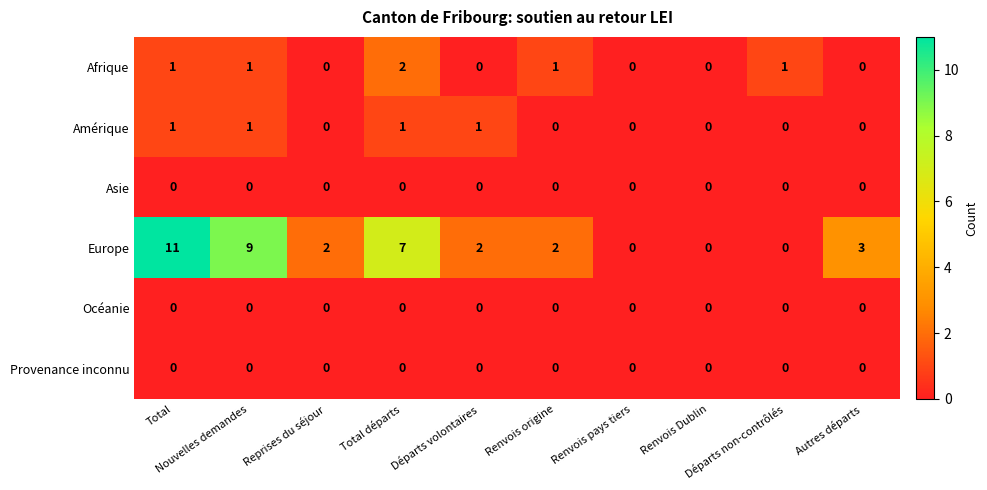

What is the sum of all Afrique values?

6